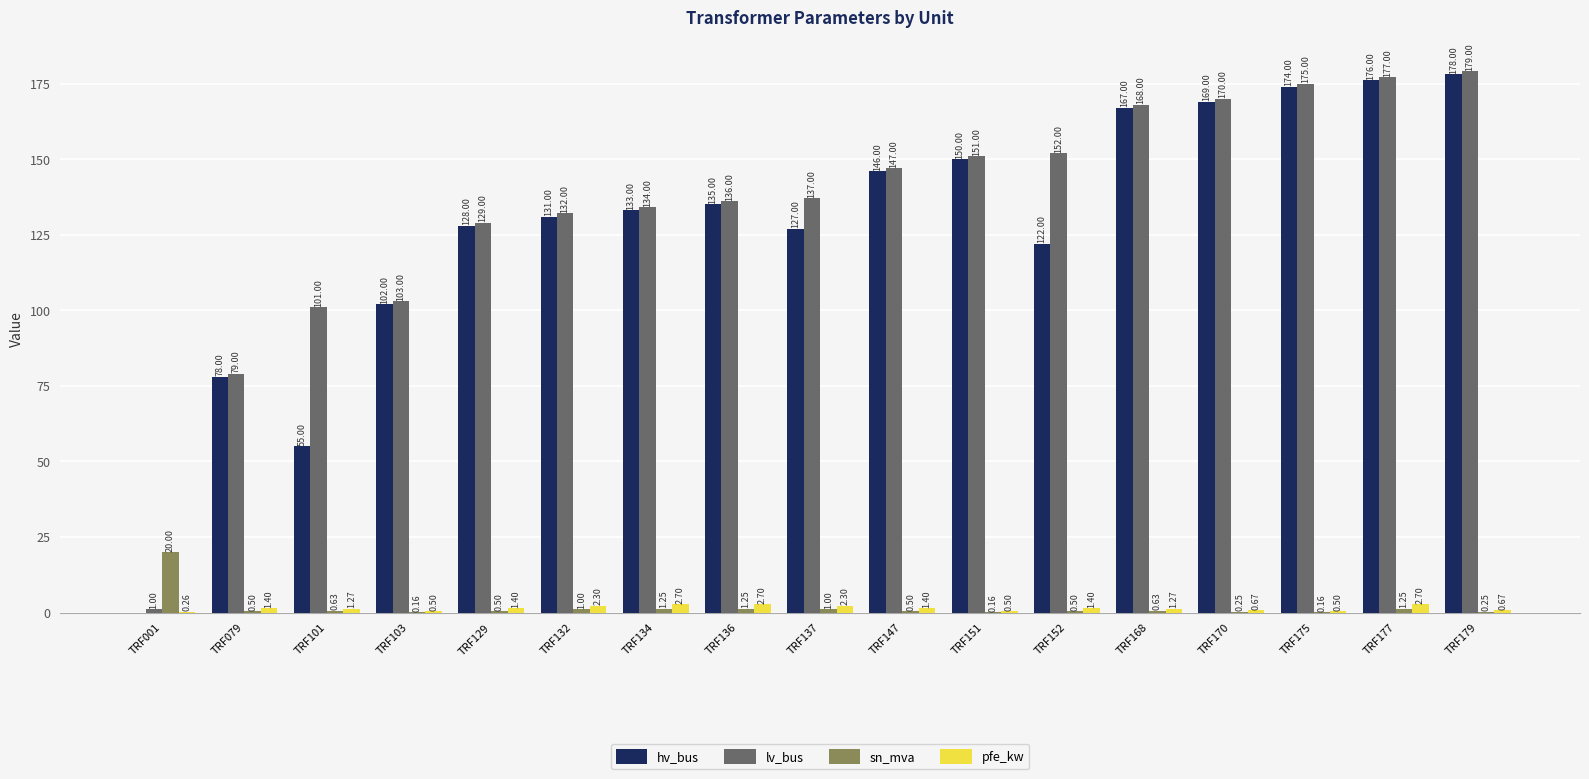

Which series has the largest total across all categories?

lv_bus